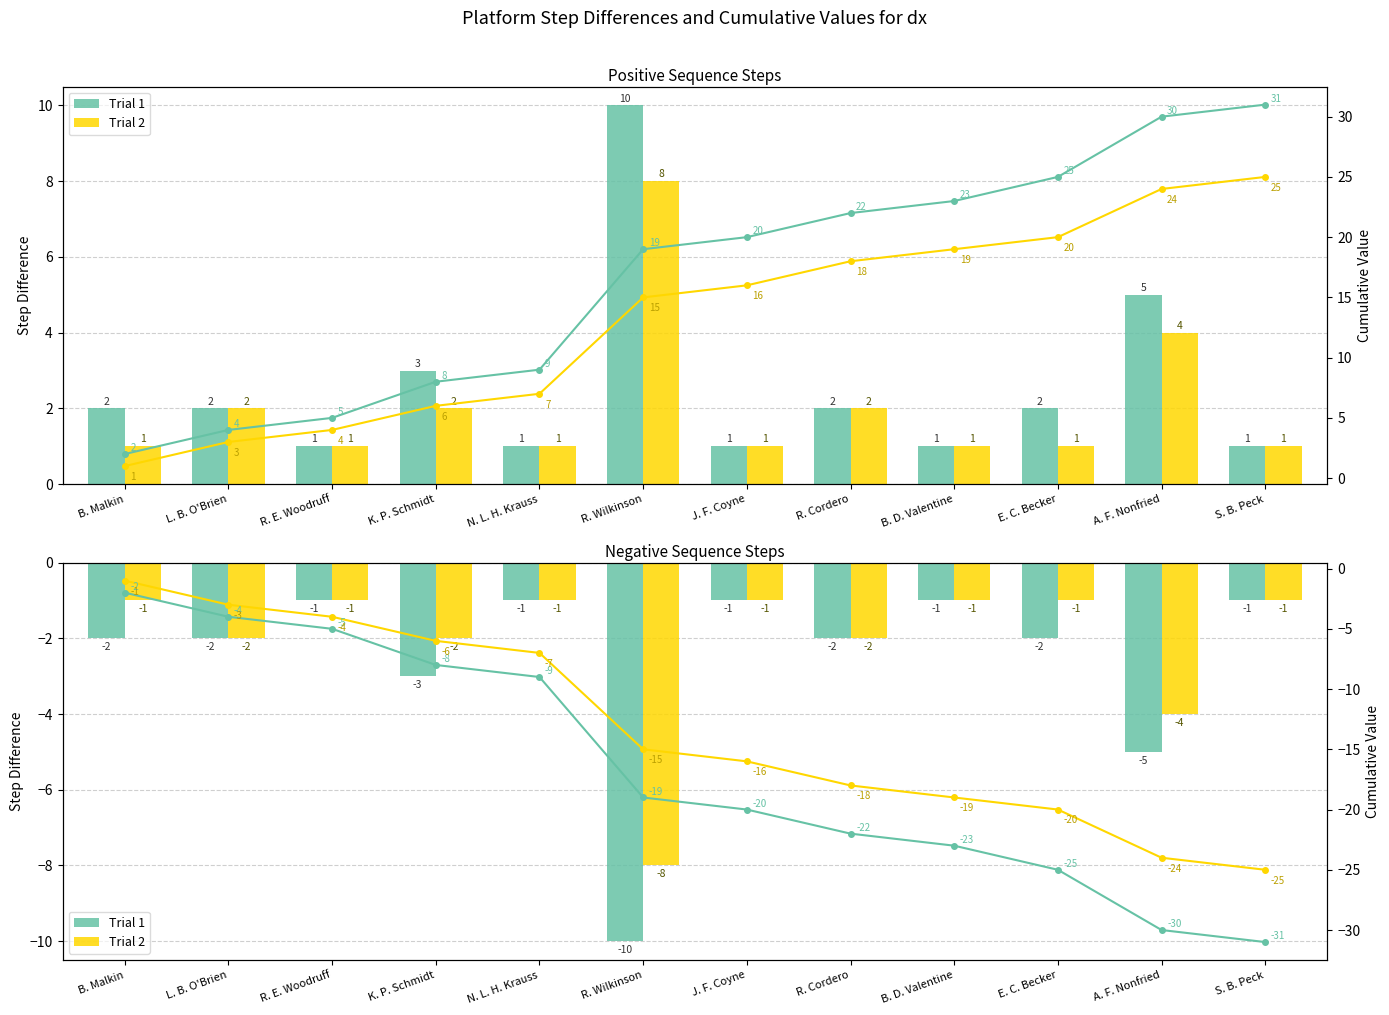

What is the sum of the Trial 1 values at J. F. Coyne and B. D. Valentine?

-43